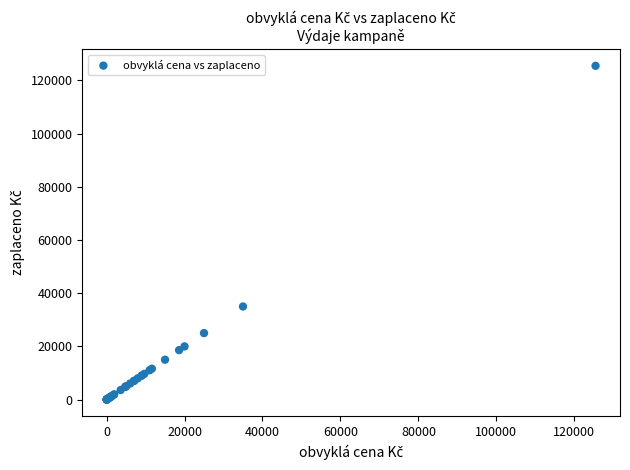

What Y value in the scatter plot is closest to 62746?

35000.0